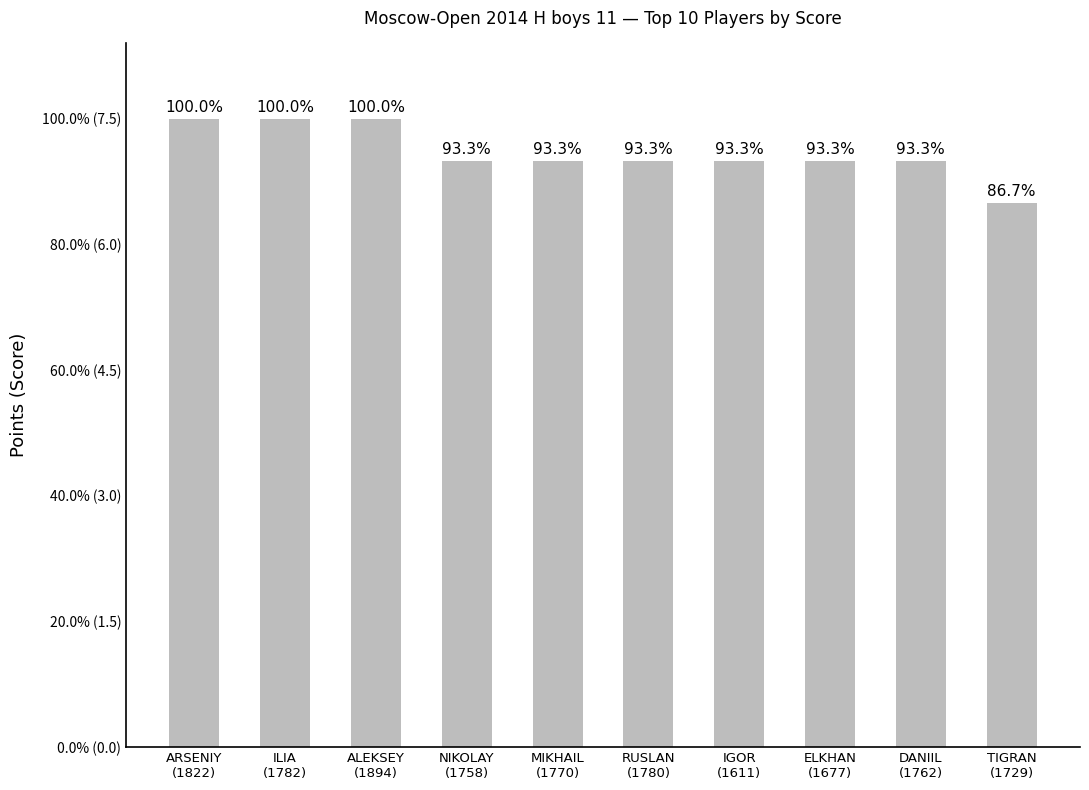

What is the value of the 7th bar from the left?

7.0